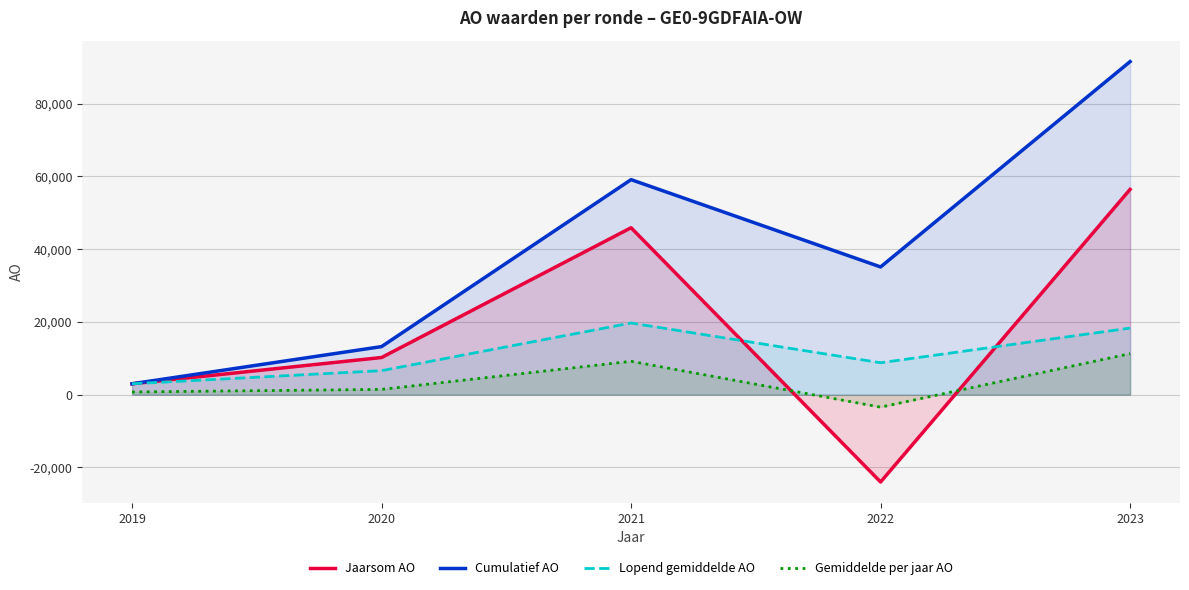

Is it true that Jaarsom AO equals 4520.8 at 2019?

False